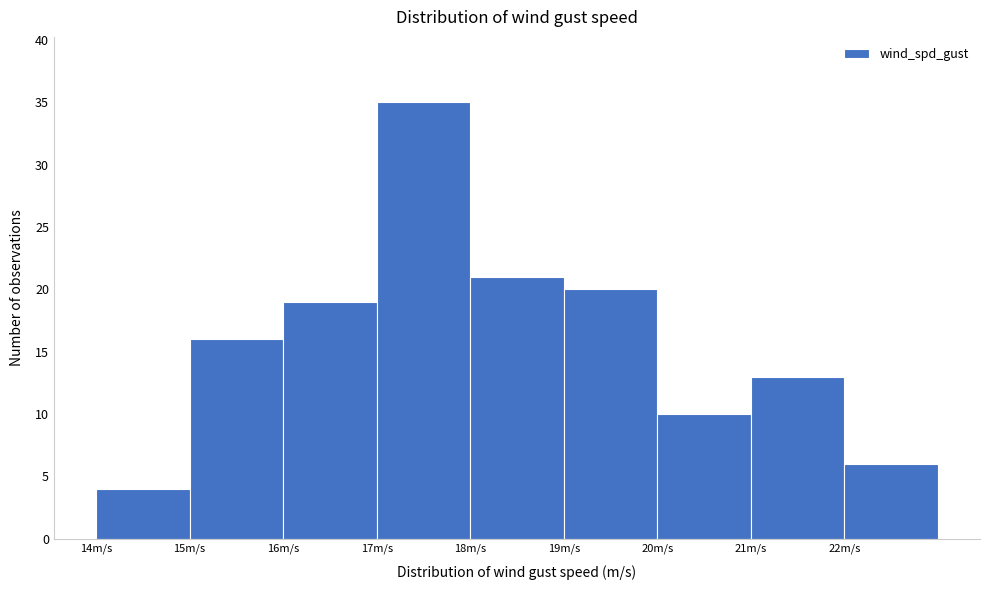

Reading left to right, list every bar in this chart as the range it spans on the x-axis followed by its height. The values are not printed on the chart, so give them approximately, as read against the axis.

14 to 15: 4
15 to 16: 16
16 to 17: 19
17 to 18: 35
18 to 19: 21
19 to 20: 20
20 to 21: 10
21 to 22: 13
22 to 23: 6